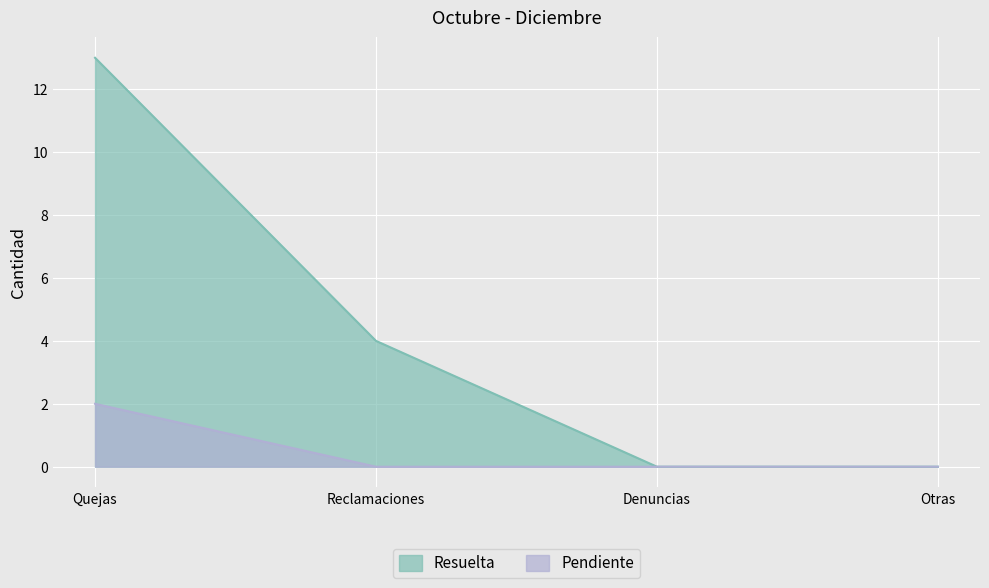

At how many categories does at least one series exceed 6?

1